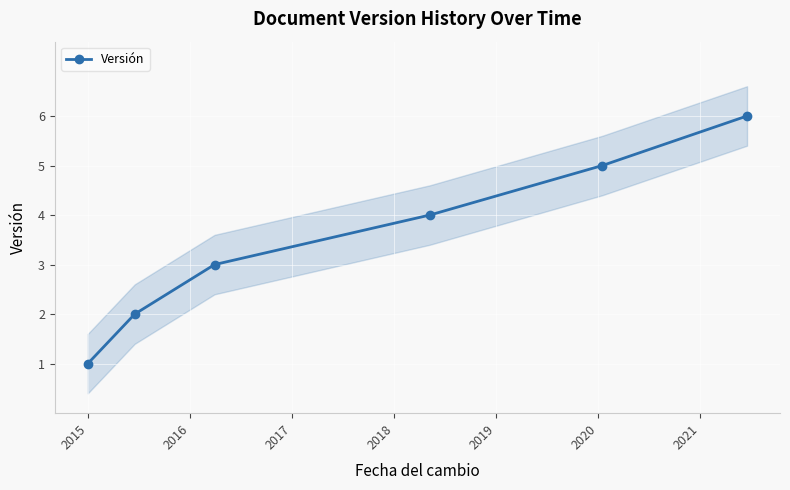

What is the sum of all values?

21